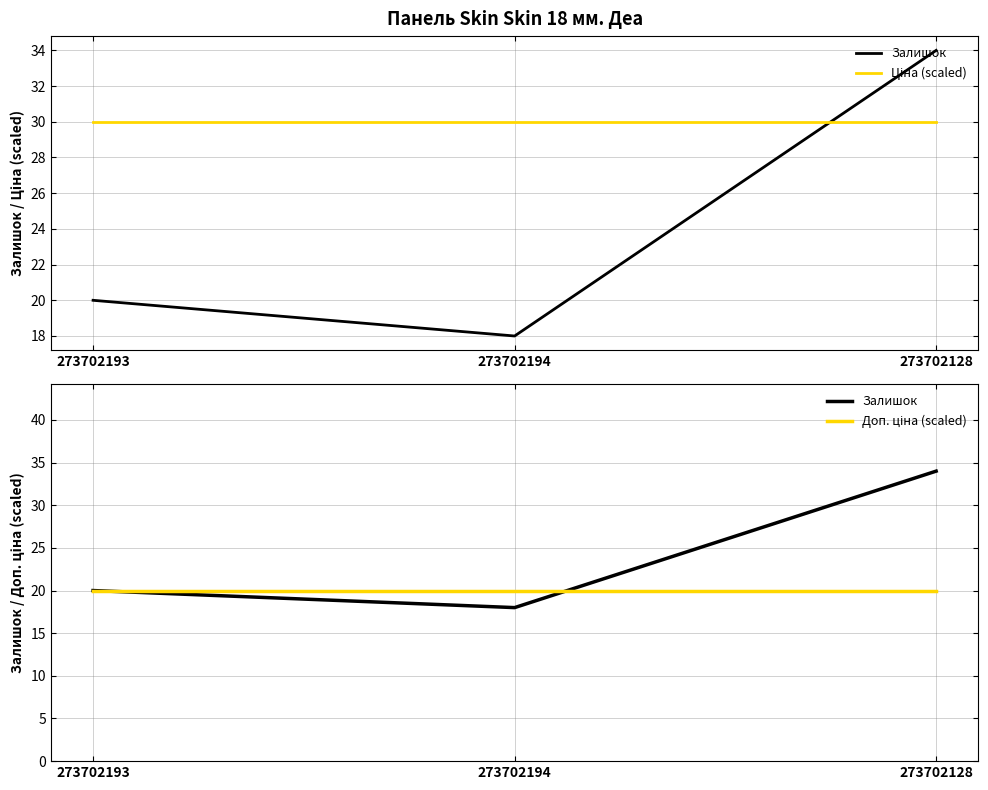

How many distinct data groups are displayed?

3